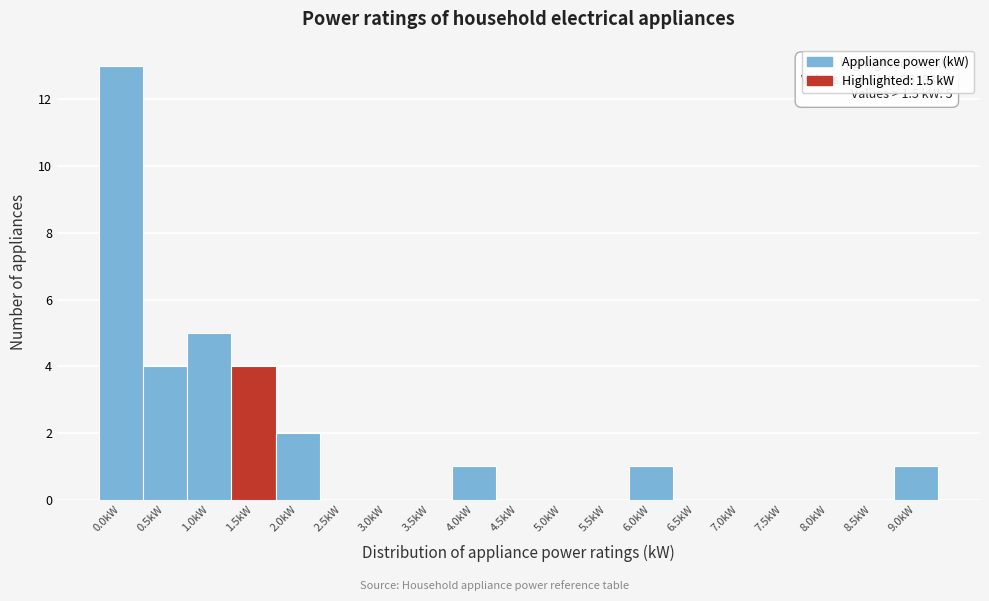

Reading left to right, transcribe all the data shown in this chart.

0.0kW=13	0.5kW=4	1.0kW=5	1.5kW=4	2.0kW=2	2.5kW=0	3.0kW=0	3.5kW=0	4.0kW=1	4.5kW=0	5.0kW=0	5.5kW=0	6.0kW=1	6.5kW=0	7.0kW=0	7.5kW=0	8.0kW=0	8.5kW=0	9.0kW=1